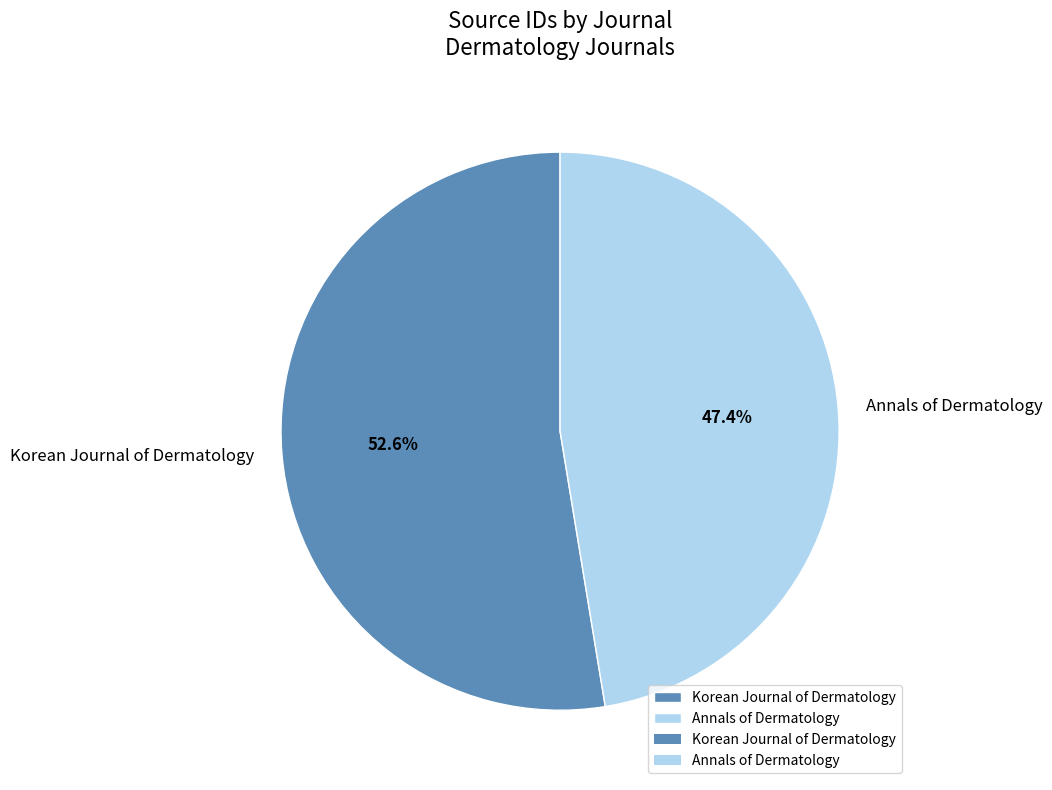

True or false: Annals of Dermatology accounts for 47% of the total.

True